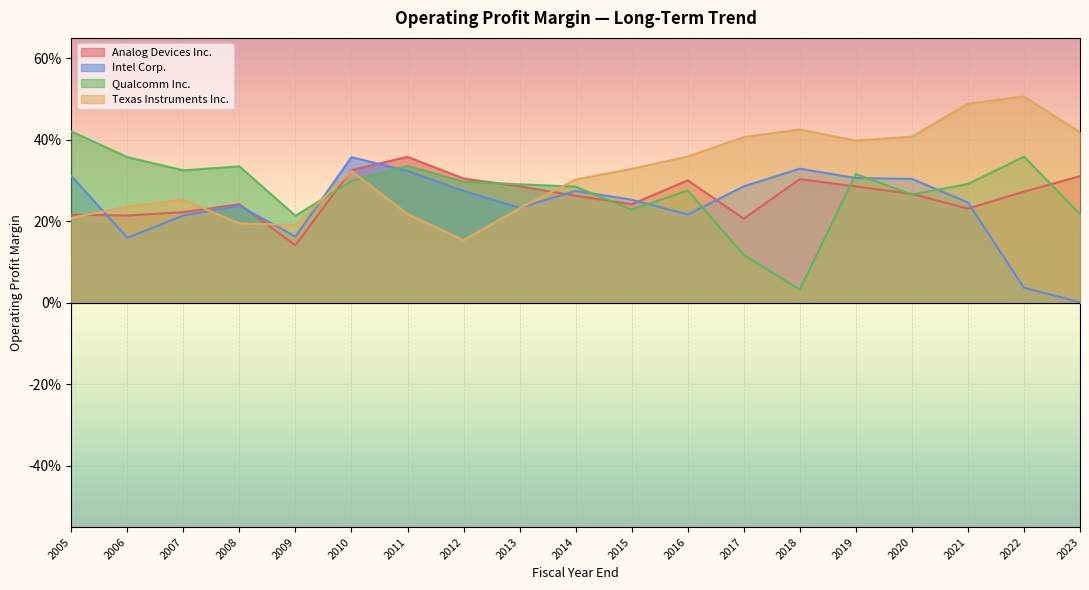

Which has a higher value, 2009 or 2006?

2006